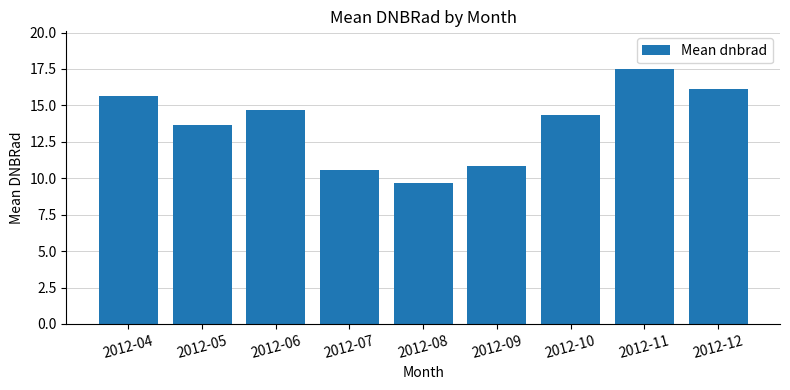

What is the ratio of the value at 2012-11 to the value at 2012-05?

1.3